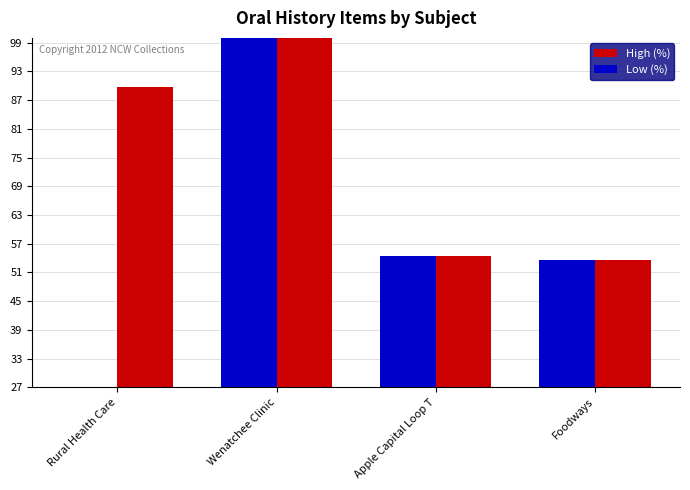

What is the difference between the second highest and second lowest values in the High (%) series?

35.3